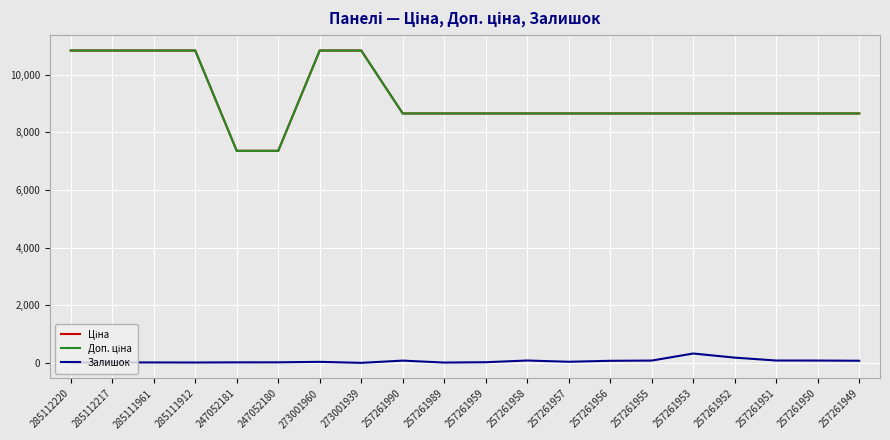

How many data points in Залишок are above 41?

9